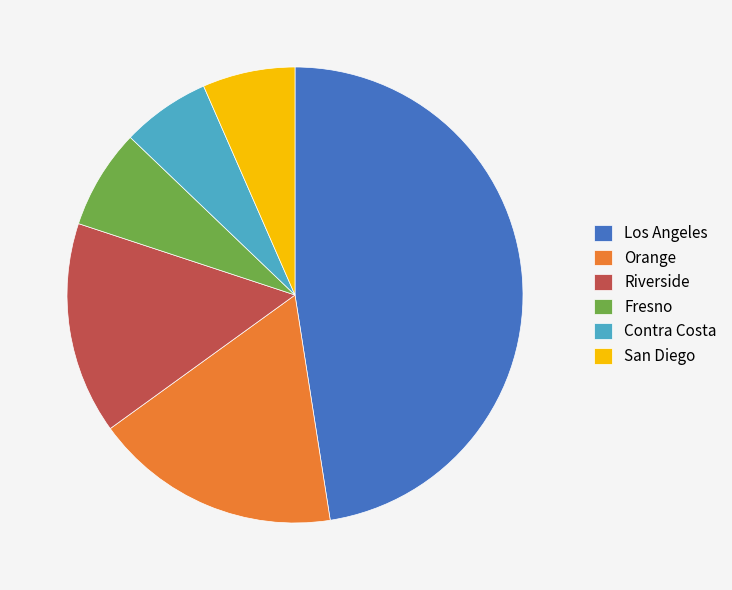

Does Fresno account for over 50% of the chart?

No